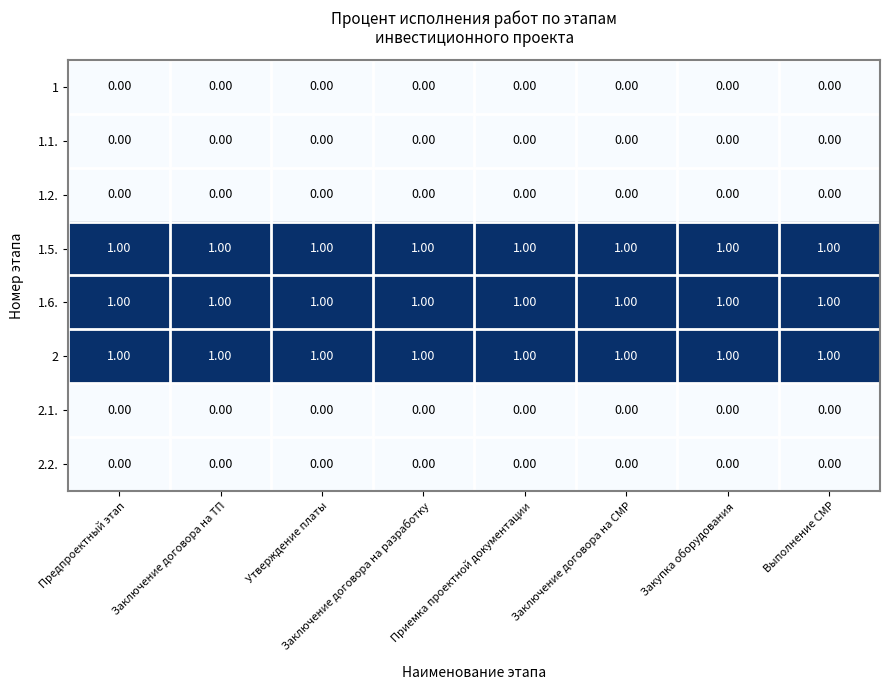

What is the total value across all series at Приемка проектной документации?

3